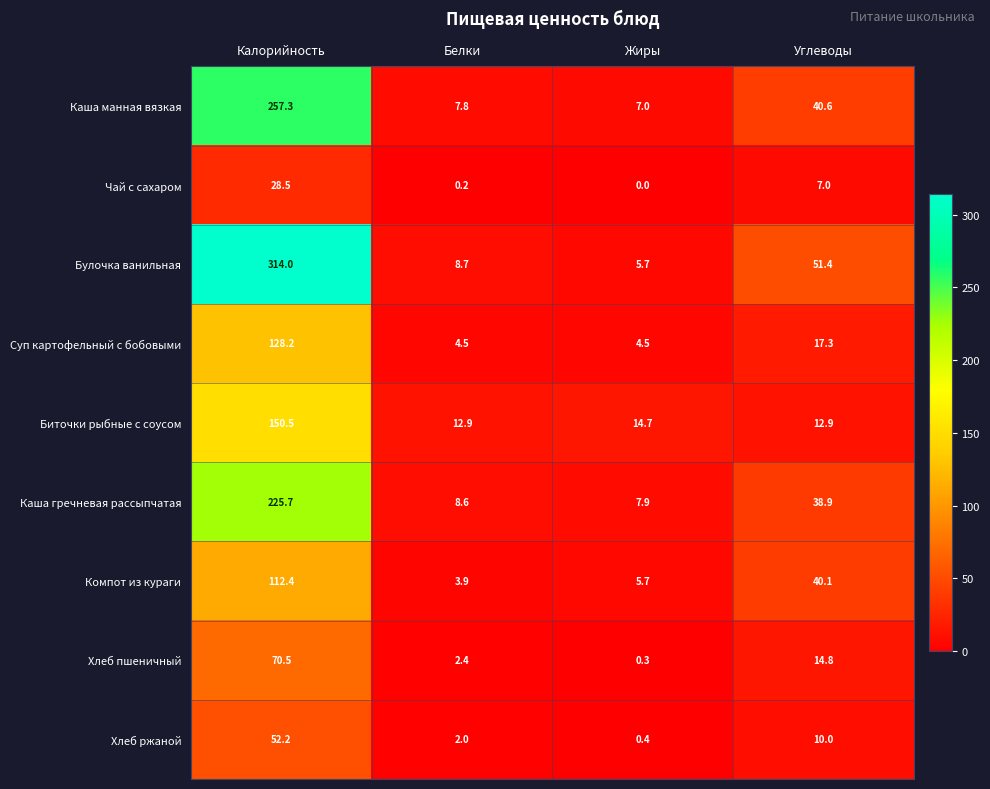

What is the sum of the Каша манная вязкая values at Углеводы and Жиры?

47.6